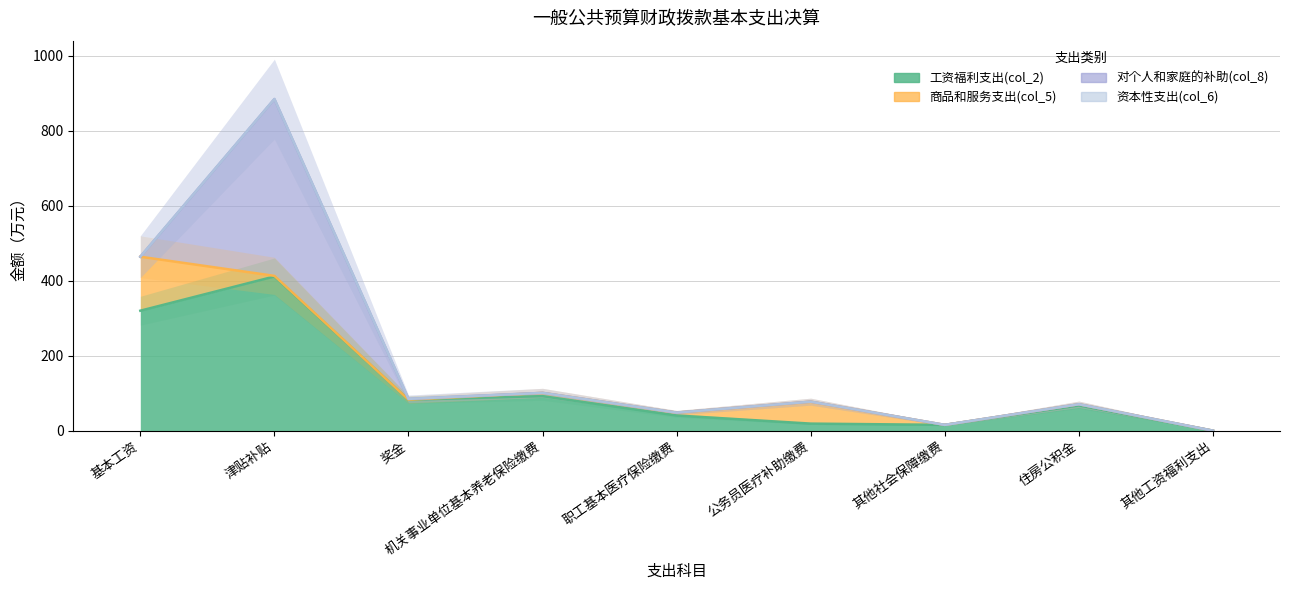

Rank the series by their average value, from highest to lowest.

工资福利支出(col_2), 对个人和家庭的补助(col_8), 商品和服务支出(col_5), 资本性支出(col_6)